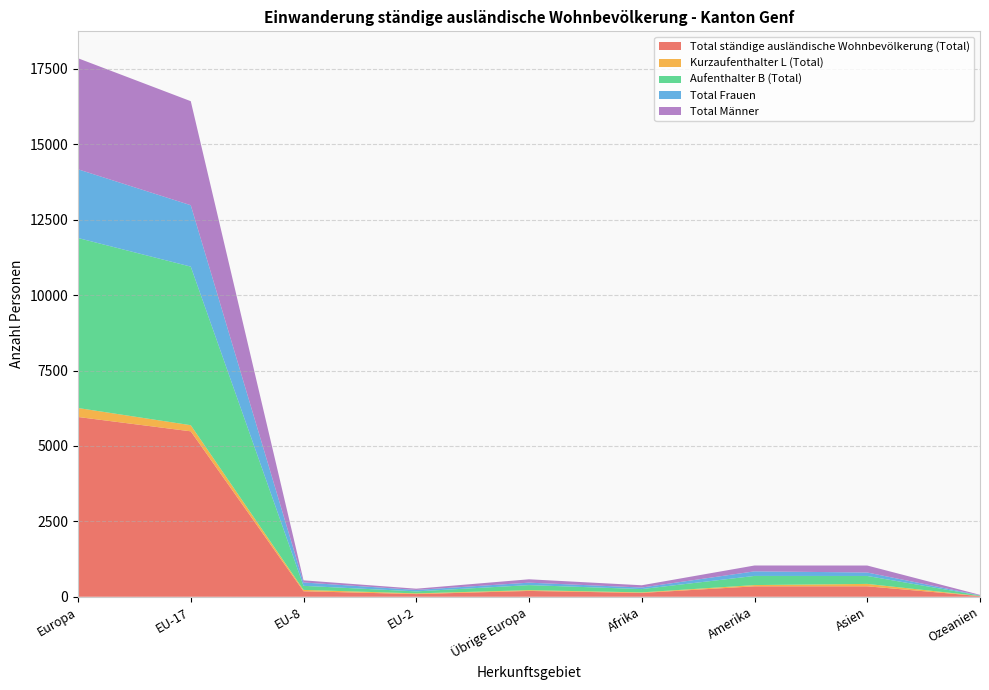

Reading right to left, extract all data points from this chart.

Total ständige ausländische Wohnbevölkerung (Total): 21	346	346	127	193	89	182	5484	5959
Kurzaufenthalter L (Total): 3	80	41	18	25	23	45	203	298
Aufenthalter B (Total): 18	263	303	109	168	66	135	5257	5635
Total Frauen: 6	115	152	52	81	48	111	2035	2278
Total Männer: 15	231	194	75	112	41	71	3449	3681